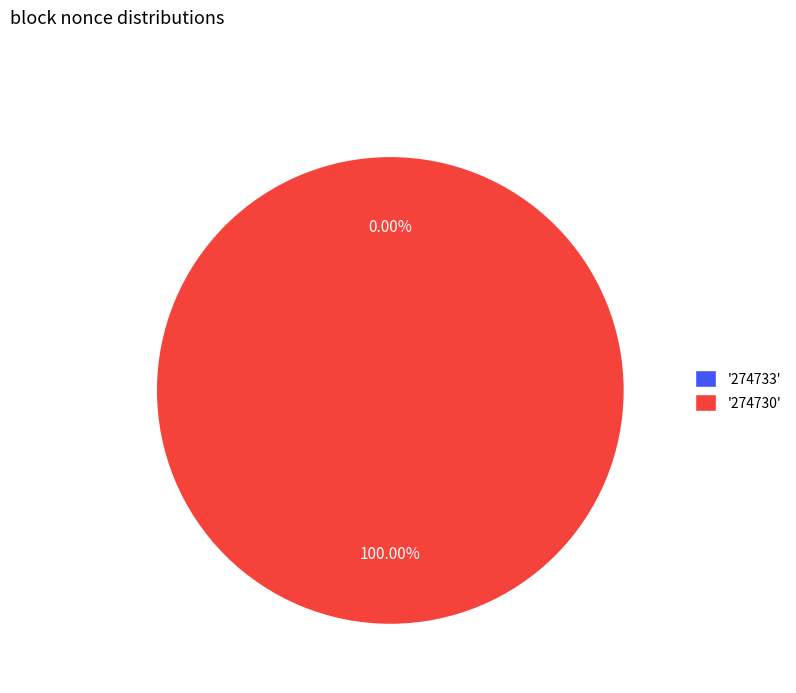

Combined, do 274730 and 274733 account for over 50%?

Yes